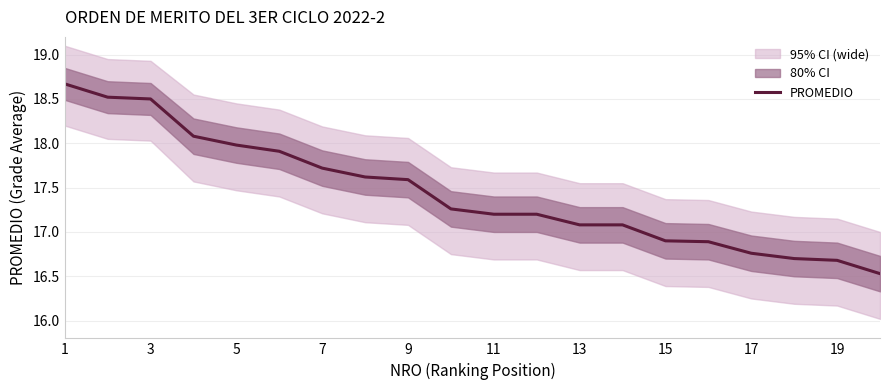

Is it true that PROMEDIO equals 18.5 at 3?

True